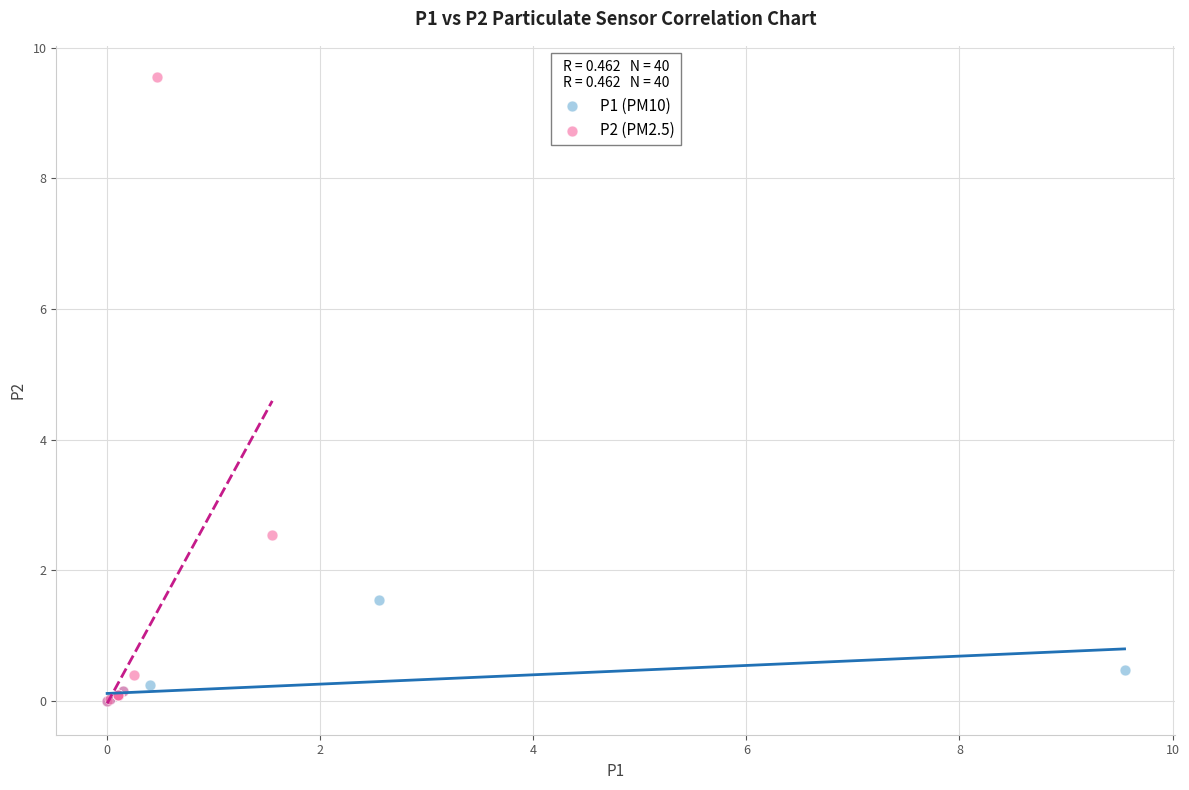

Which series reaches the maximum Y coordinate?

P2 (PM2.5)